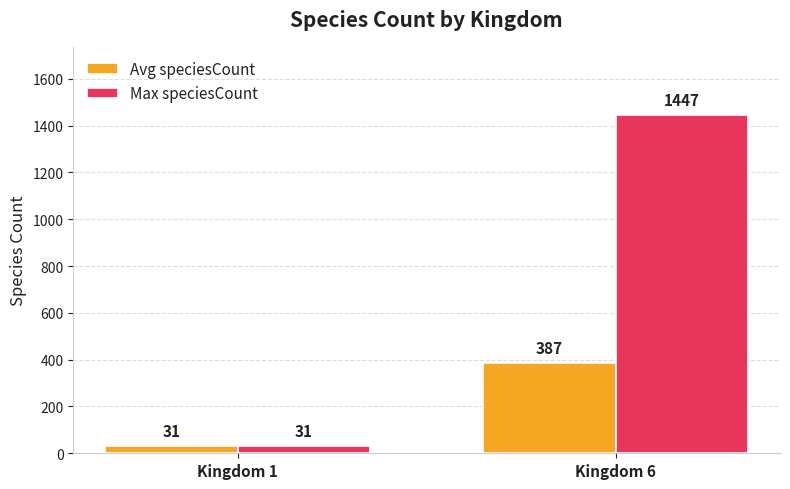

Read the Avg speciesCount value at Kingdom 1, to the nearest 50.

50